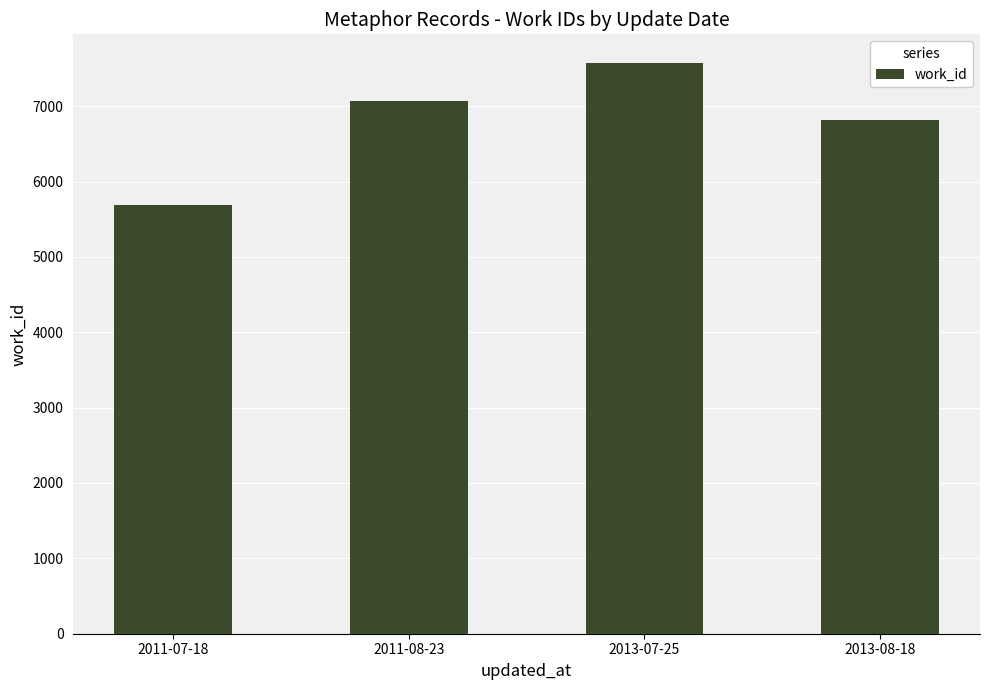

Approximately how many times larger is the value at 2013-08-18 compared to 2011-08-23?

1.0